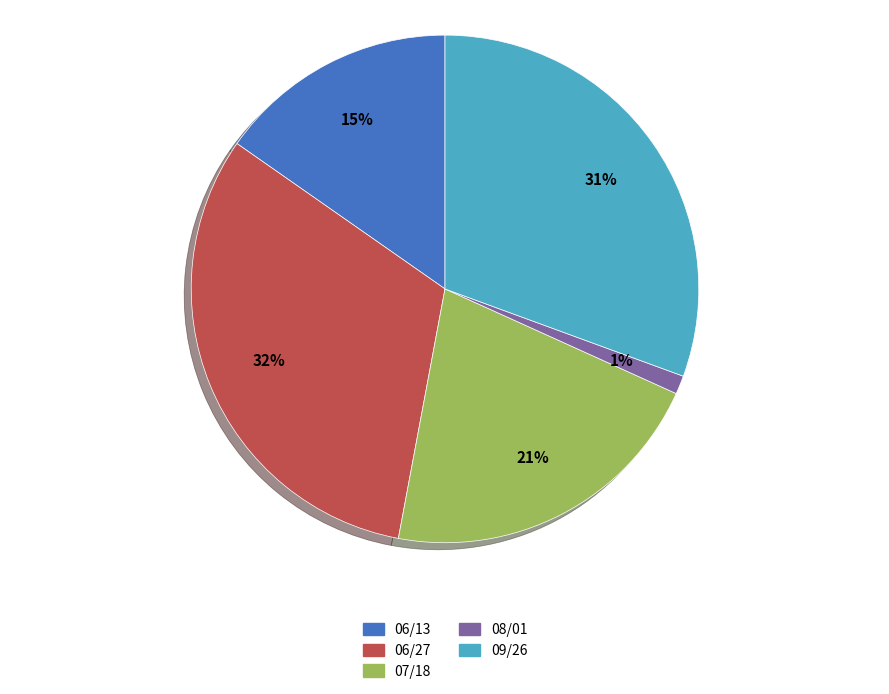

Rank the categories by value from lowest to highest.

08/01, 06/13, 07/18, 09/26, 06/27